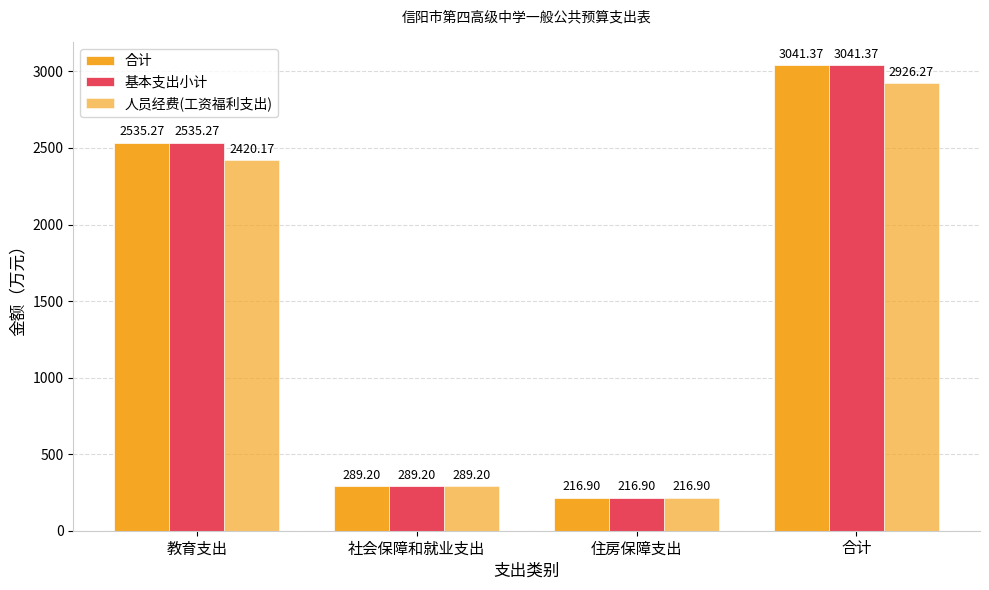

How many bars are there in total?

12